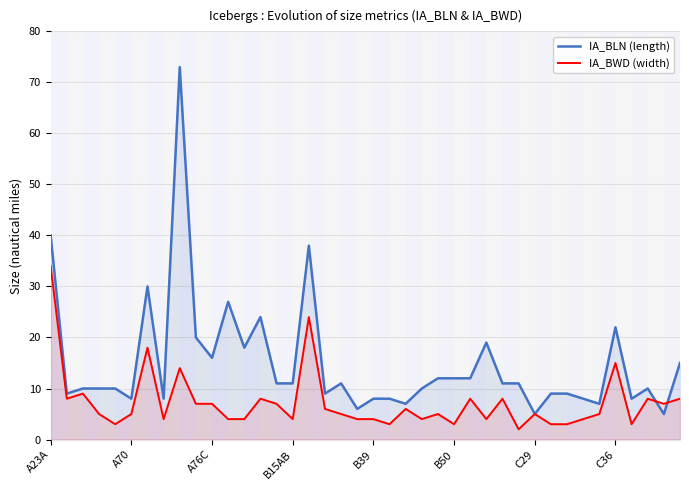

True or false: IA_BLN (length) has a value of 3 at 26.

False